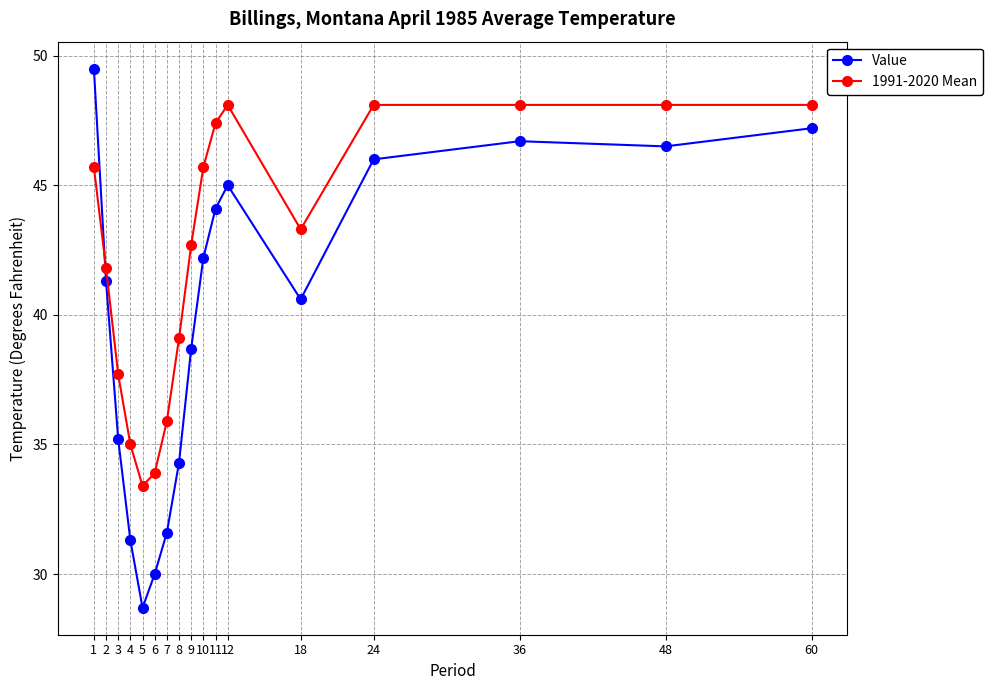

Which series has the widest spread of values?

Value